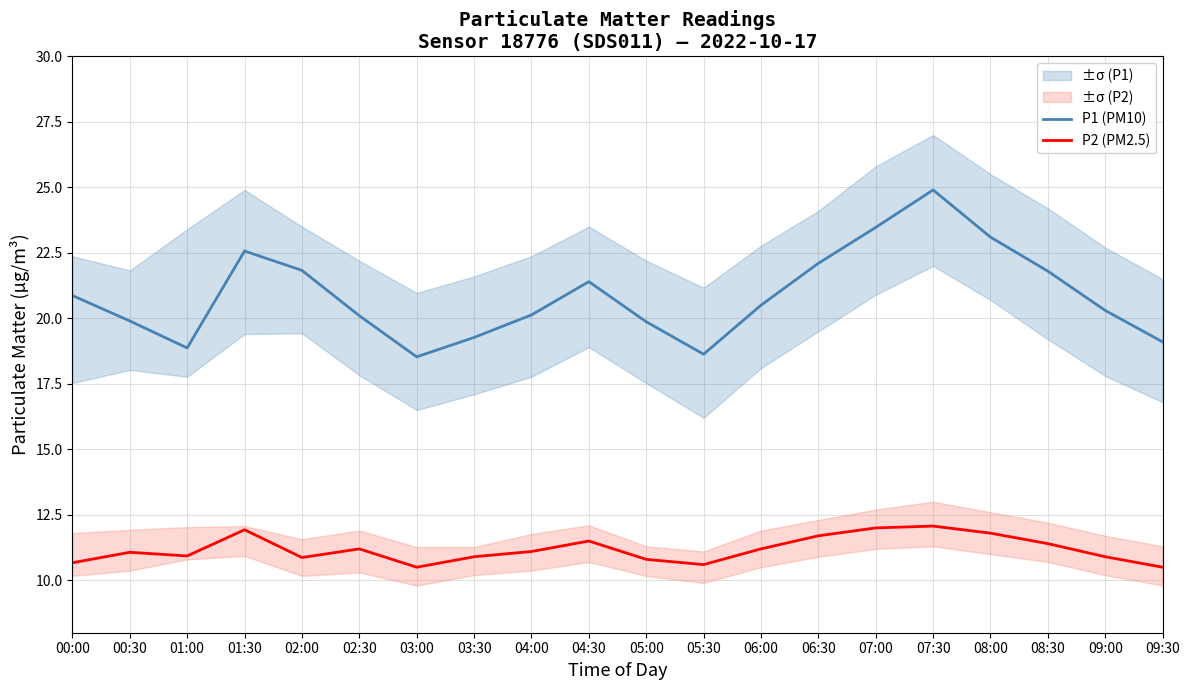

True or false: P1 (PM10) and P2 (PM2.5) cross at least once.

False